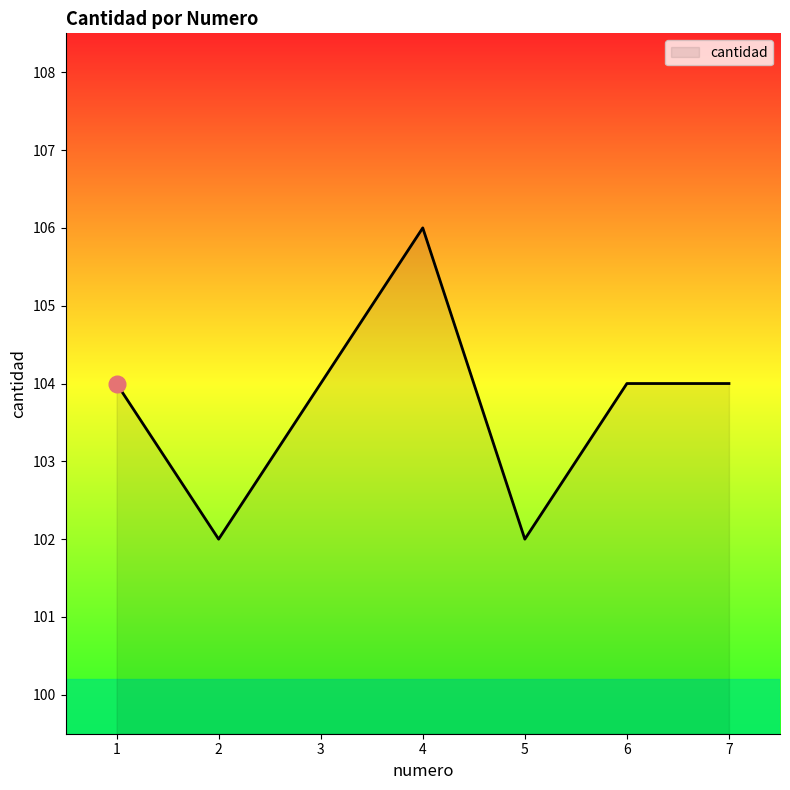

What is the difference between the maximum and minimum values?

4